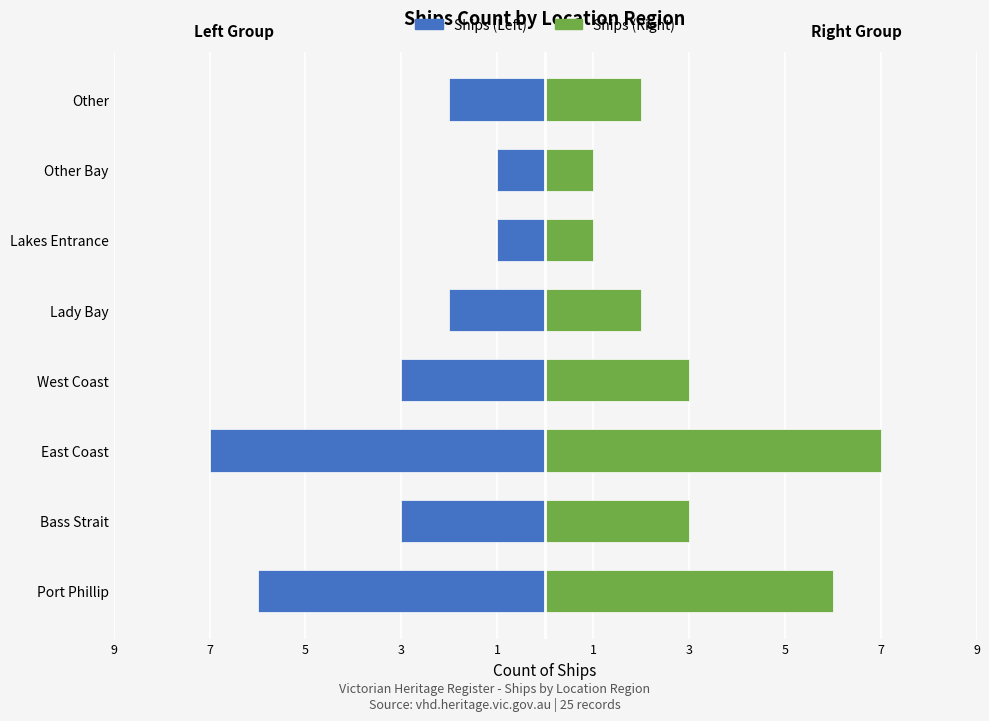

The Ships (Right) series shows 1 at Lady Bay. True or false?

False